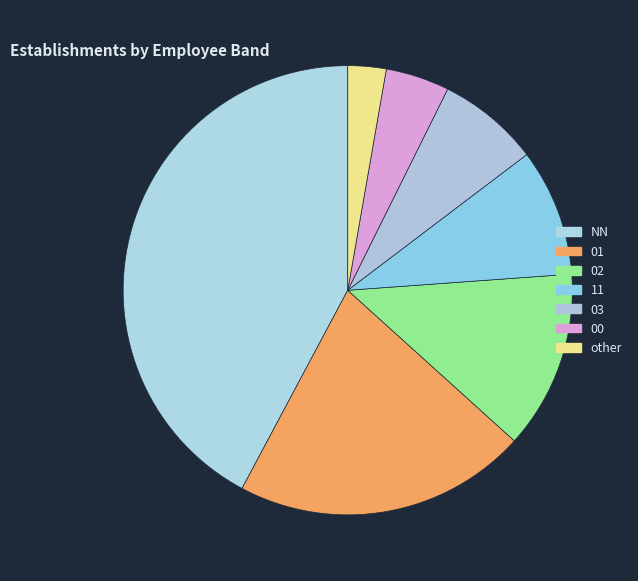

Rank the categories by value from highest to lowest.

NN, 01, 02, 11, 03, 00, other